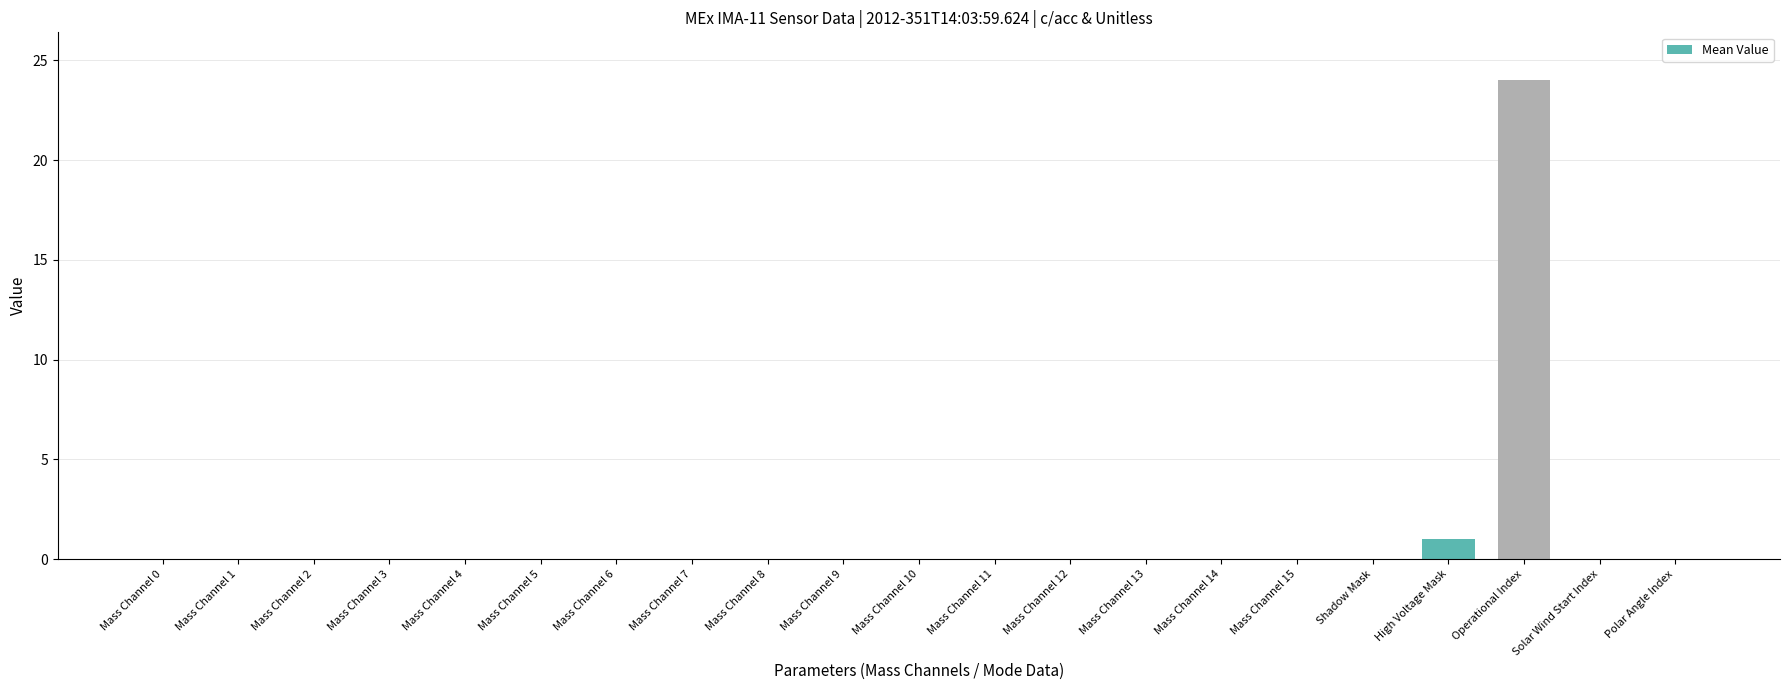

Which has a higher value, Operational Index or Mass Channel 3?

Operational Index